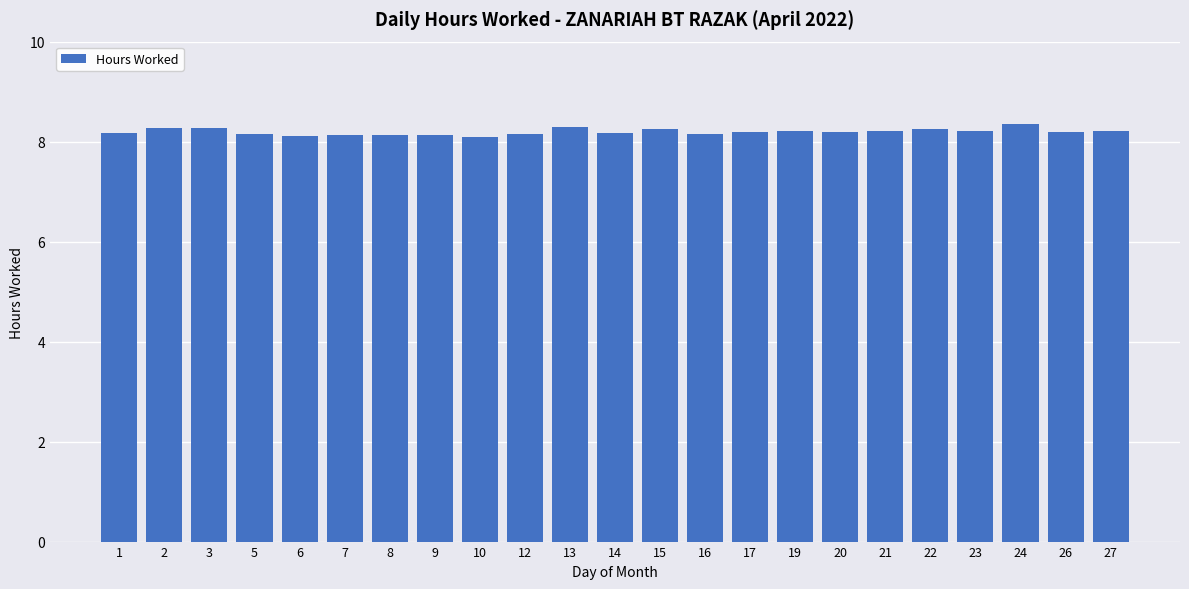

What is the sum of all values?

188.6